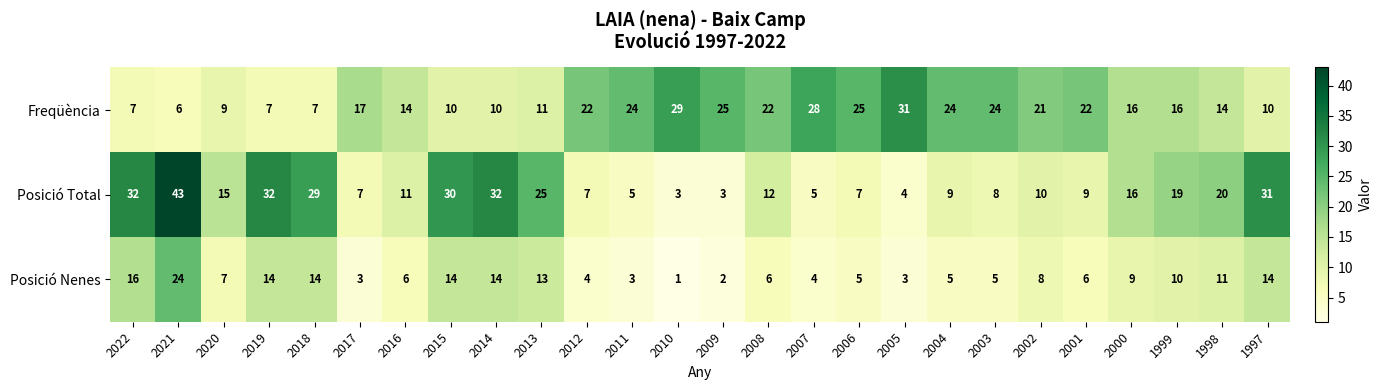

The value of Freqüència at 1998 is 14. True or false?

True